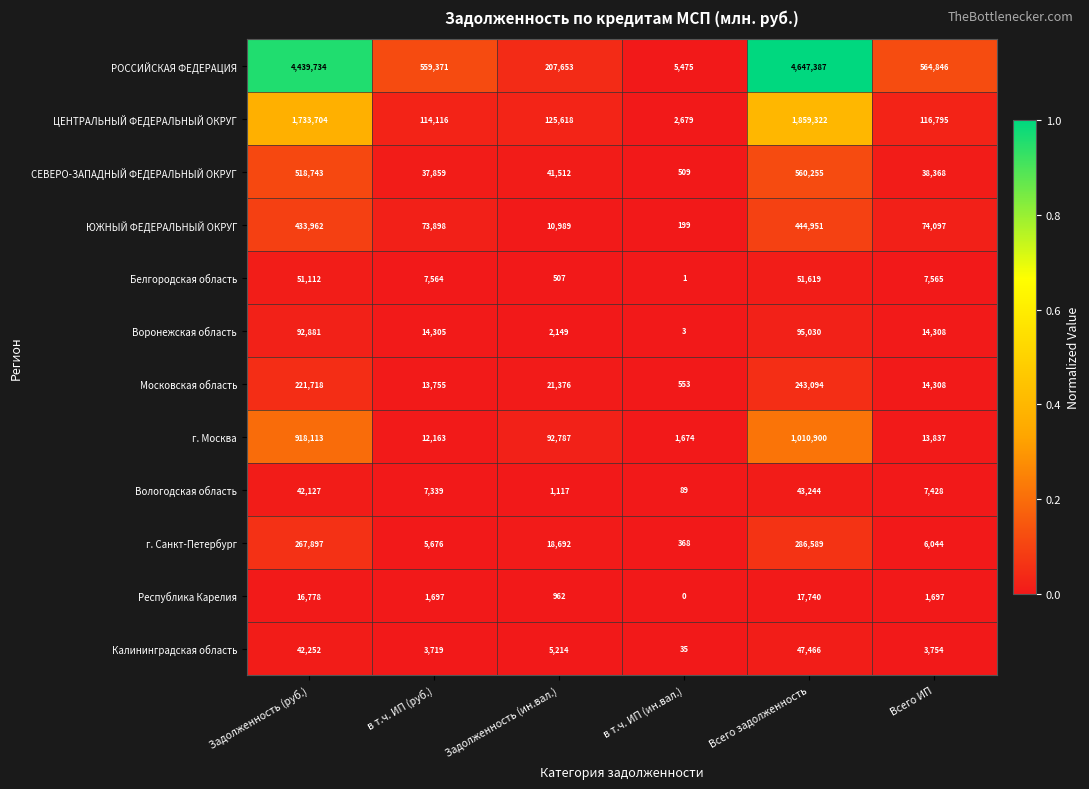

Is the value of ЦЕНТРАЛЬНЫЙ ФЕДЕРАЛЬНЫЙ ОКРУГ at Всего задолженность greater than the value of г. Москва at Всего ИП?

Yes